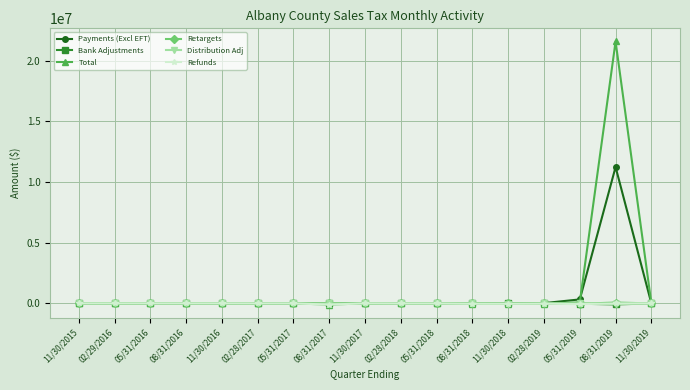

What position from the right is 08/31/2017?

10